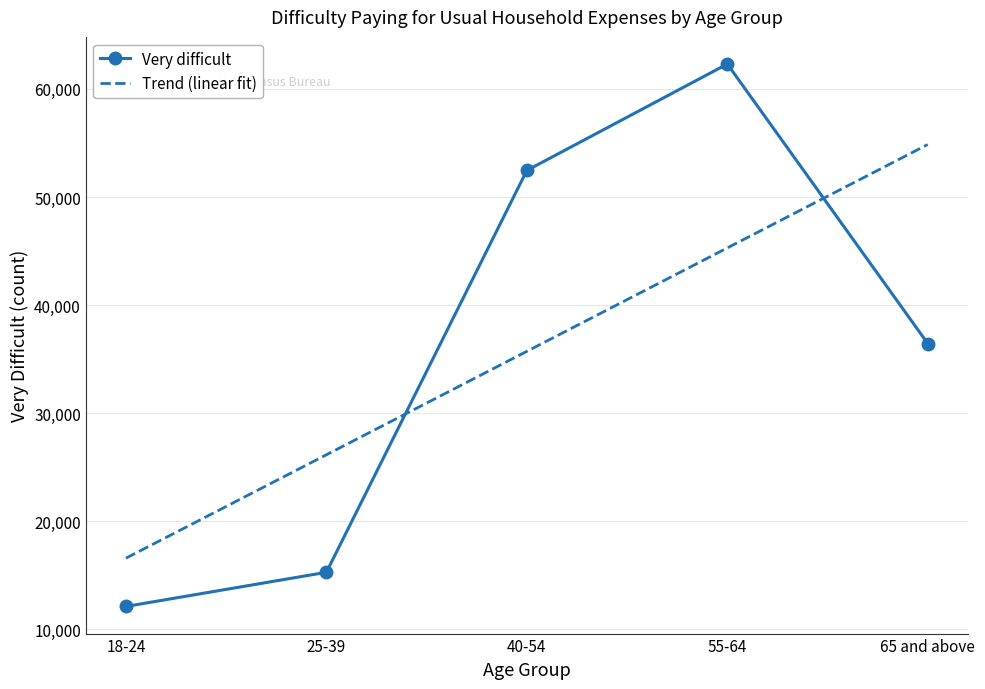

Which series has the largest range (max minus min)?

Very difficult